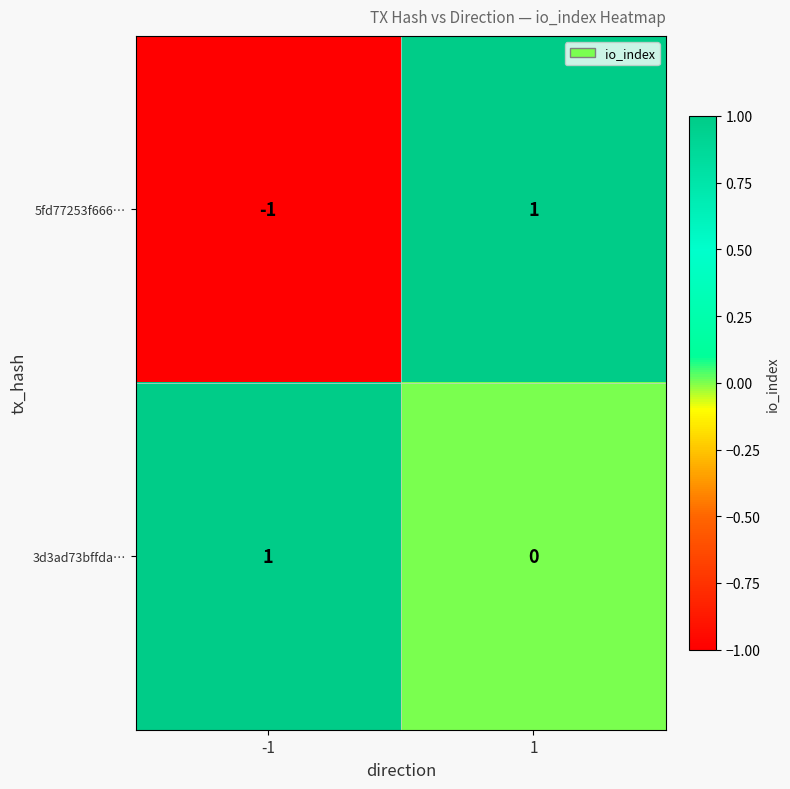

Between -1 and 1, which series saw the biggest shift?

5fd77253f666…